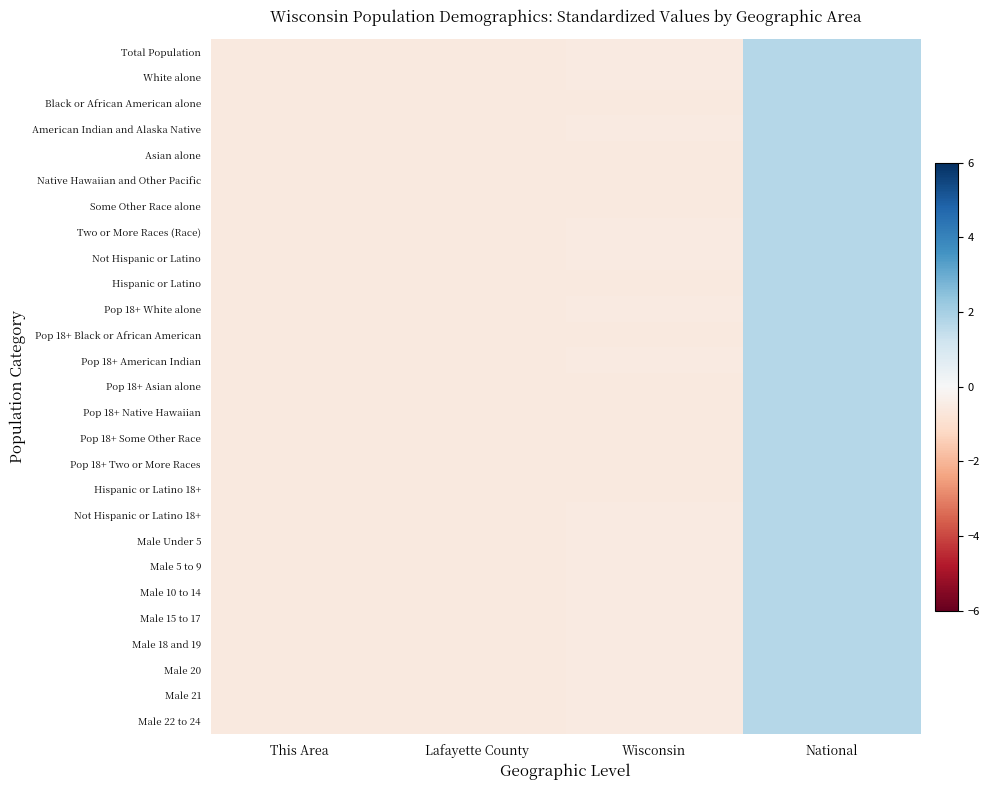

What is the maximum value shown in the chart?

1.7